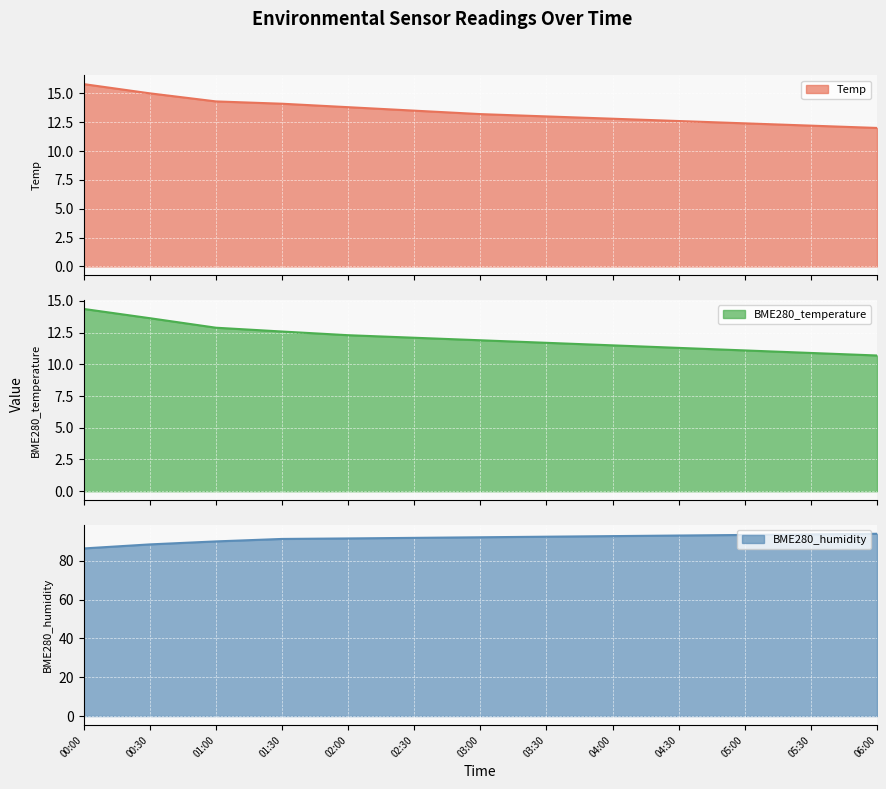

True or false: BME280_humidity and BME280_temperature cross at least once.

False